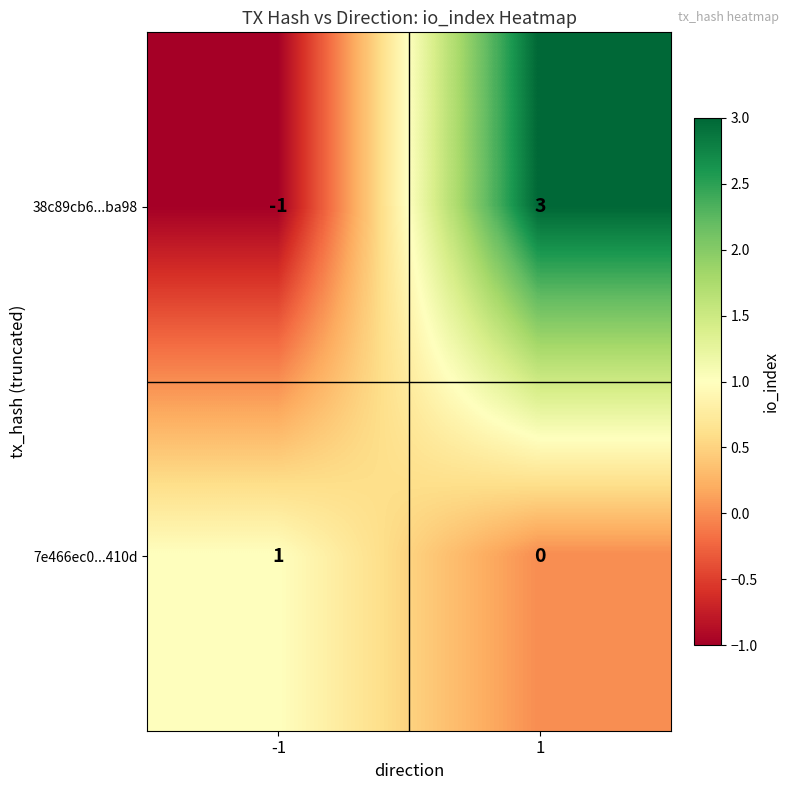

Reading left to right, list all the values displayed in this chart.

38c89cb6...ba98: -1=-1	1=3
7e466ec0...410d: -1=1	1=0